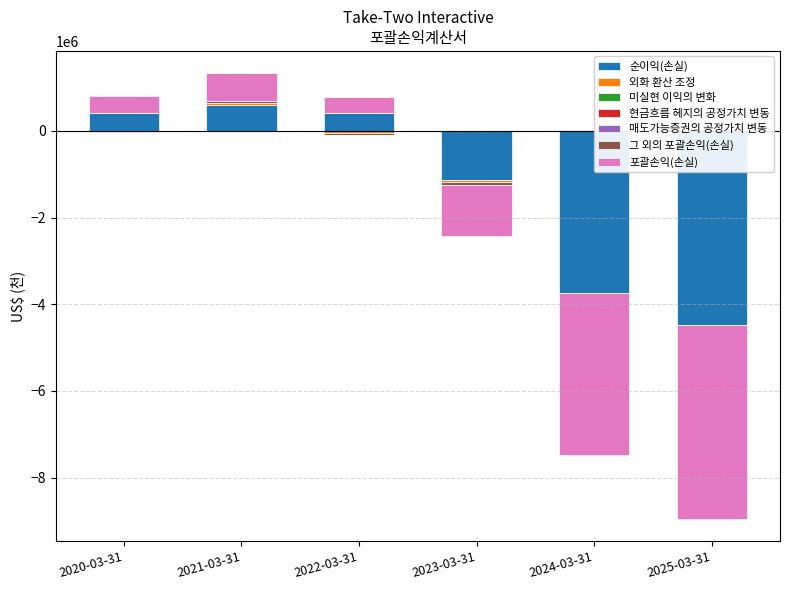

Between 외화 환산 조정 and 현금흐름 헤지의 공정가치 변동, which is larger?

외화 환산 조정